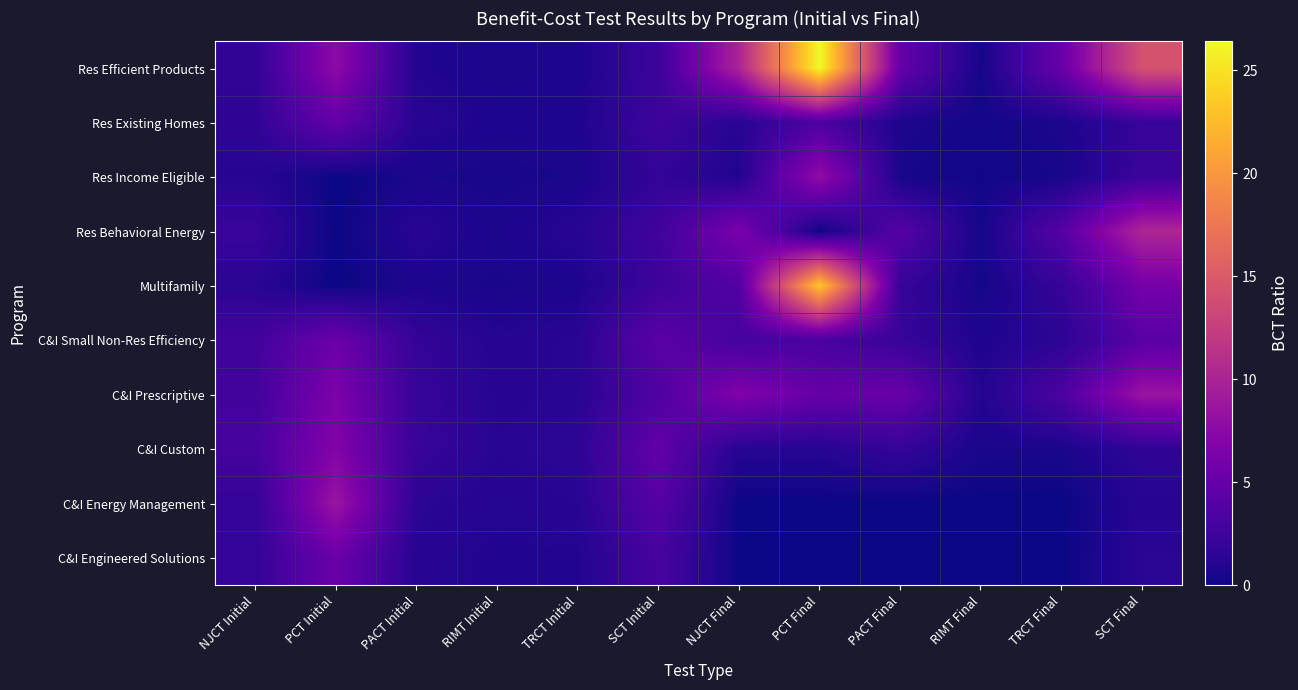

Reading left to right, list all the values displayed in this chart.

Res Efficient Products: NJCT Initial=1.7	PCT Initial=7.7	PACT Initial=0.9	RIMT Initial=0.6	TRCT Initial=0.7	SCT Initial=2.3	NJCT Final=10.0	PCT Final=26.4	PACT Final=4.9	RIMT Final=0.3	TRCT Final=5.1	SCT Final=14.3
Res Existing Homes: NJCT Initial=1.6	PCT Initial=4.9	PACT Initial=1.2	RIMT Initial=0.7	TRCT Initial=0.8	SCT Initial=2.4	NJCT Final=1.2	PCT Final=3.4	PACT Final=0.6	RIMT Final=0.2	TRCT Final=0.6	SCT Final=2.0
Res Income Eligible: NJCT Initial=1.2	PCT Initial=0.0	PACT Initial=0.5	RIMT Initial=0.4	TRCT Initial=0.5	SCT Initial=1.8	NJCT Final=0.8	PCT Final=8.0	PACT Final=0.4	RIMT Final=0.2	TRCT Final=0.4	SCT Final=2.3
Res Behavioral Energy: NJCT Initial=2.2	PCT Initial=0.0	PACT Initial=1.2	RIMT Initial=0.6	TRCT Initial=1.2	SCT Initial=2.6	NJCT Final=6.4	PCT Final=0.0	PACT Final=4.0	RIMT Final=0.3	TRCT Final=4.0	SCT Final=10.2
Multifamily: NJCT Initial=1.3	PCT Initial=0.0	PACT Initial=0.7	RIMT Initial=0.5	TRCT Initial=0.7	SCT Initial=2.4	NJCT Final=3.8	PCT Final=23.3	PACT Final=2.0	RIMT Final=0.3	TRCT Final=2.0	SCT Final=6.1
C&I Small Non-Res Efficiency: NJCT Initial=2.7	PCT Initial=5.4	PACT Initial=1.9	RIMT Initial=1.1	TRCT Initial=1.3	SCT Initial=4.3	NJCT Final=2.9	PCT Final=3.2	PACT Final=2.1	RIMT Final=0.7	TRCT Final=1.4	SCT Final=4.1
C&I Prescriptive: NJCT Initial=2.7	PCT Initial=6.6	PACT Initial=2.0	RIMT Initial=1.2	TRCT Initial=1.3	SCT Initial=3.5	NJCT Final=6.8	PCT Final=5.0	PACT Final=5.2	RIMT Final=0.9	TRCT Final=3.4	SCT Final=8.6
C&I Custom: NJCT Initial=3.0	PCT Initial=6.9	PACT Initial=2.1	RIMT Initial=1.3	TRCT Initial=1.5	SCT Initial=4.7	NJCT Final=1.1	PCT Final=1.1	PACT Final=1.9	RIMT Final=0.5	TRCT Final=0.5	SCT Final=1.6
C&I Energy Management: NJCT Initial=1.8	PCT Initial=8.7	PACT Initial=1.4	RIMT Initial=1.0	TRCT Initial=1.3	SCT Initial=4.0	NJCT Final=0.0	PCT Final=0.0	PACT Final=0.0	RIMT Final=0.0	TRCT Final=0.0	SCT Final=1.2
C&I Engineered Solutions: NJCT Initial=1.8	PCT Initial=5.3	PACT Initial=1.1	RIMT Initial=0.9	TRCT Initial=0.9	SCT Initial=3.0	NJCT Final=0.0	PCT Final=0.0	PACT Final=0.0	RIMT Final=0.0	TRCT Final=0.0	SCT Final=1.4